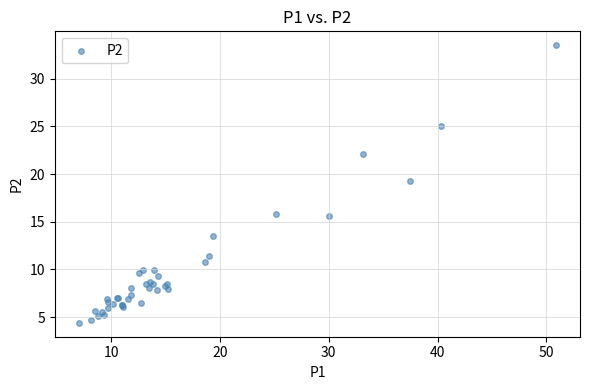

What Y value in the scatter plot is closest to 18?

19.2